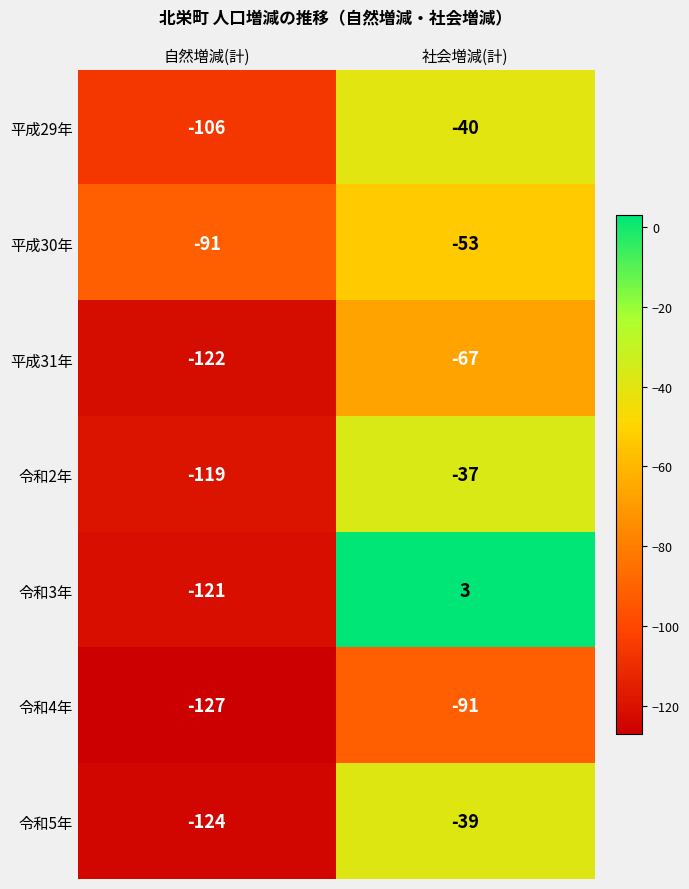

Which series has the widest spread of values?

令和3年